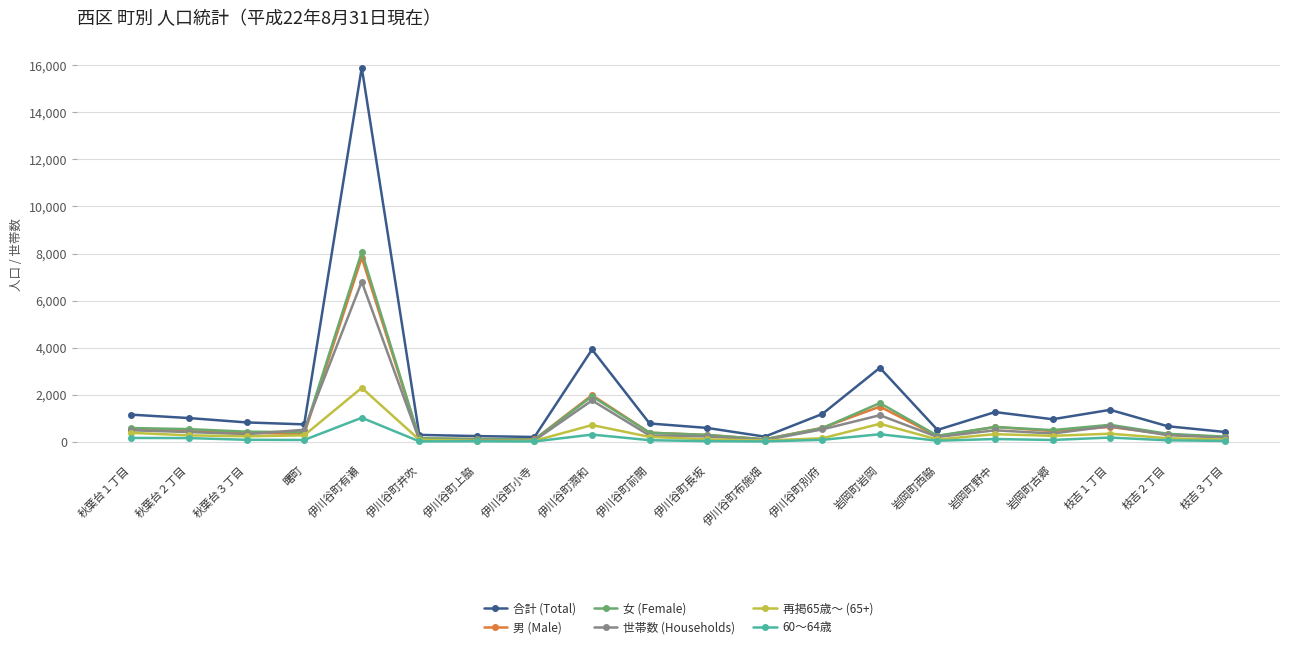

What is the difference between the maximum and minimum values in the 男 (Male) series?

7722